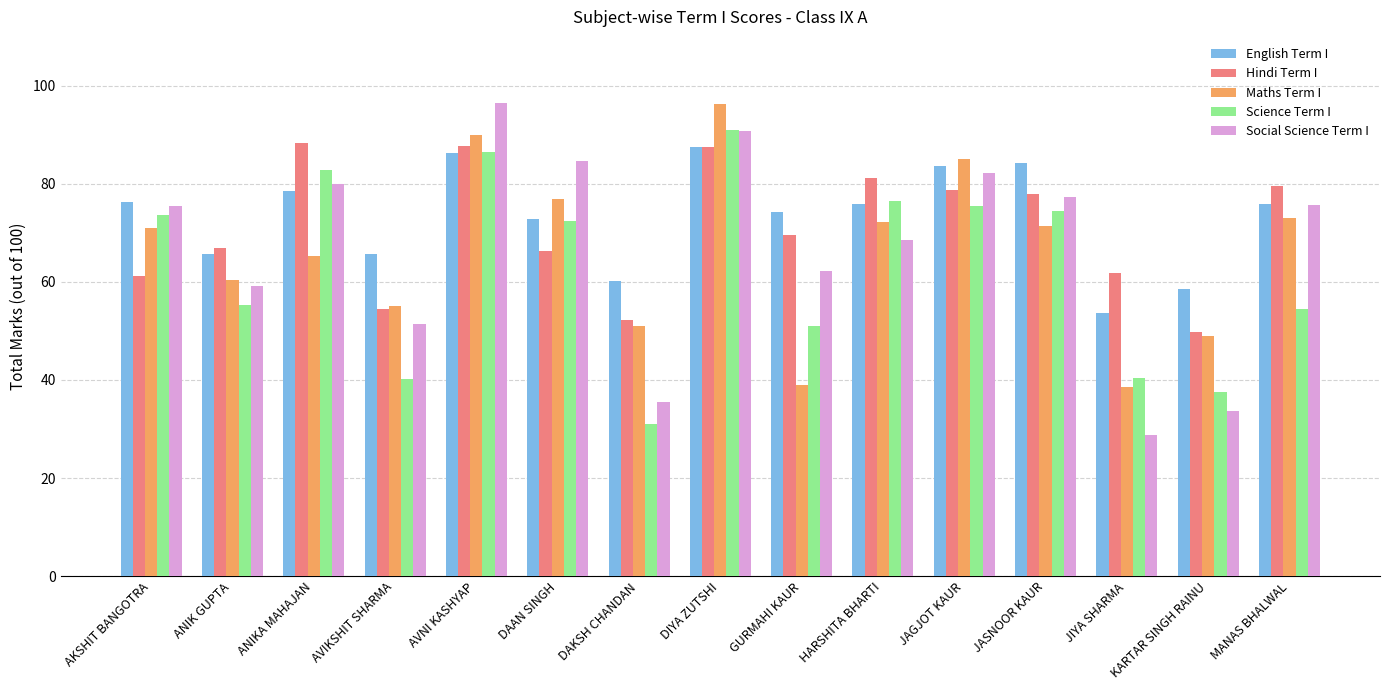

Which series has the widest spread of values?

Social Science Term I